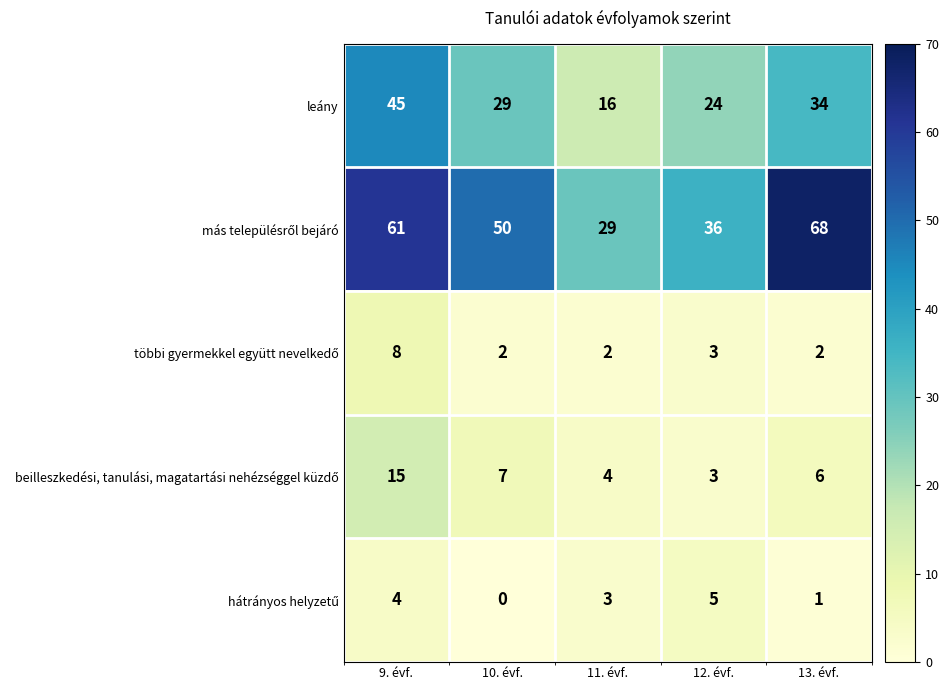

What is the difference between the highest and lowest values at 10. évf.?

50